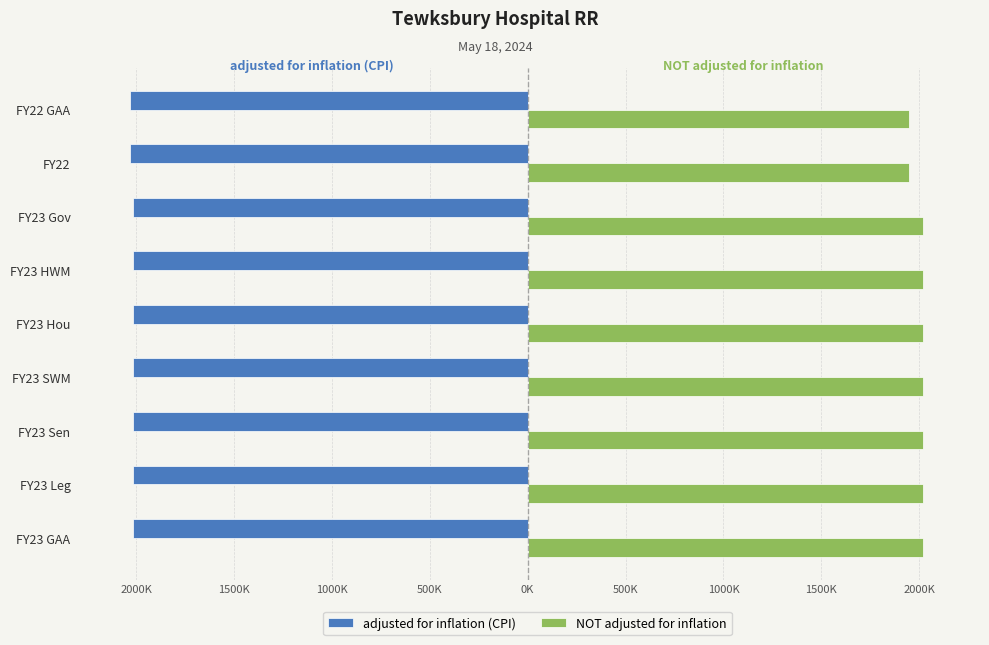

What are all the series names shown in the legend?

adjusted for inflation (CPI), NOT adjusted for inflation